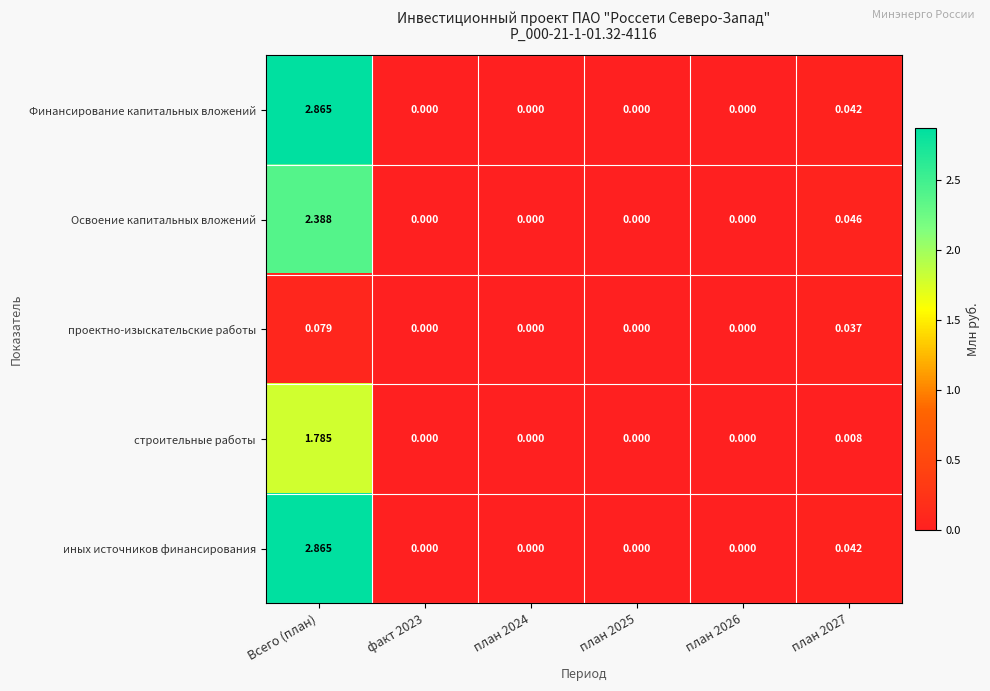

Is the value of проектно-изыскательские работы at Всего (план) greater than the value of Освоение капитальных вложений at план 2026?

Yes